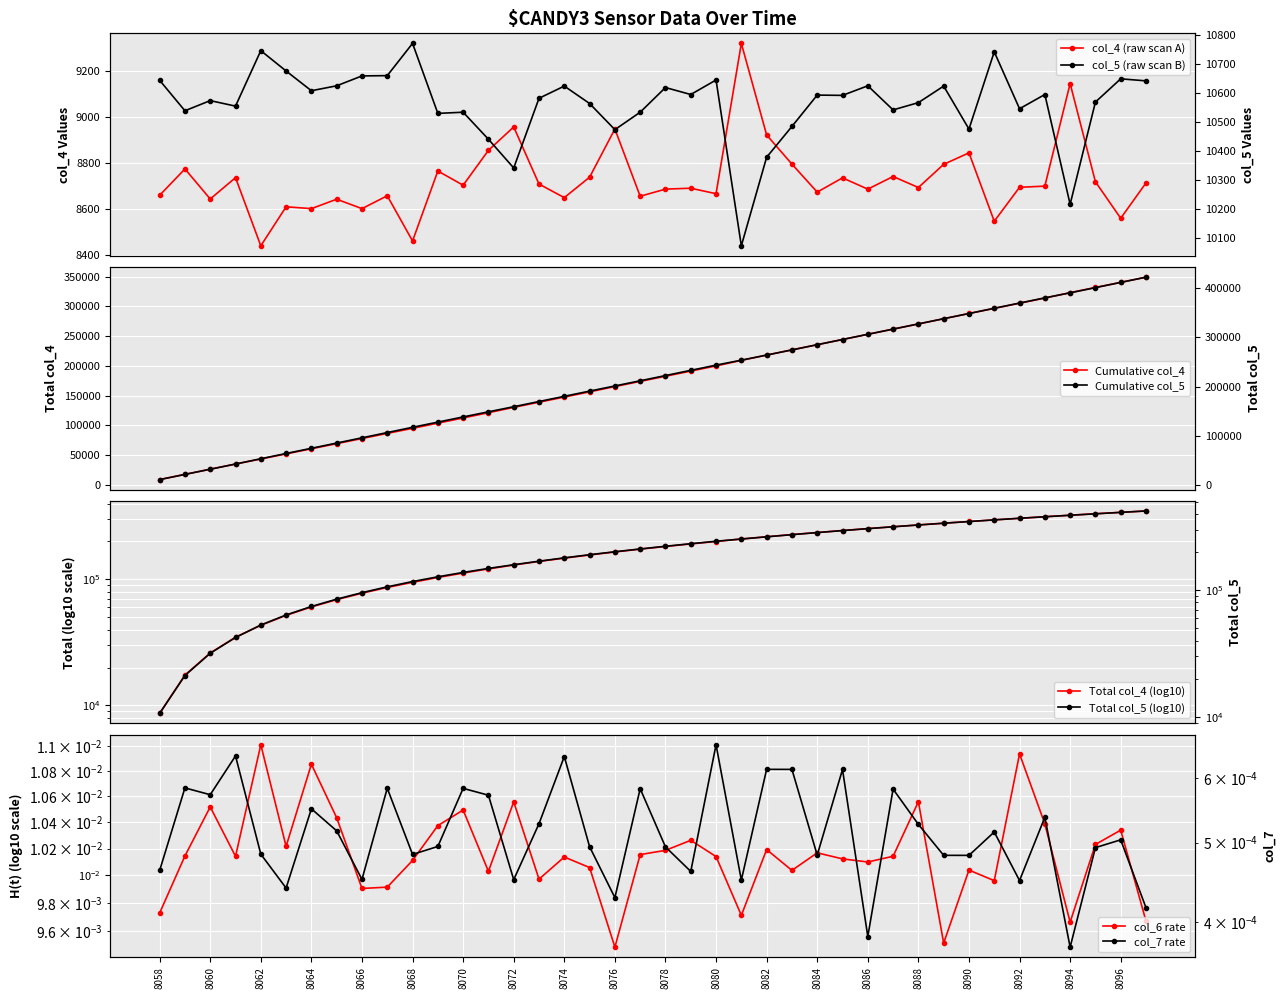

Does the chart display data point markers on the line(s)?

Yes